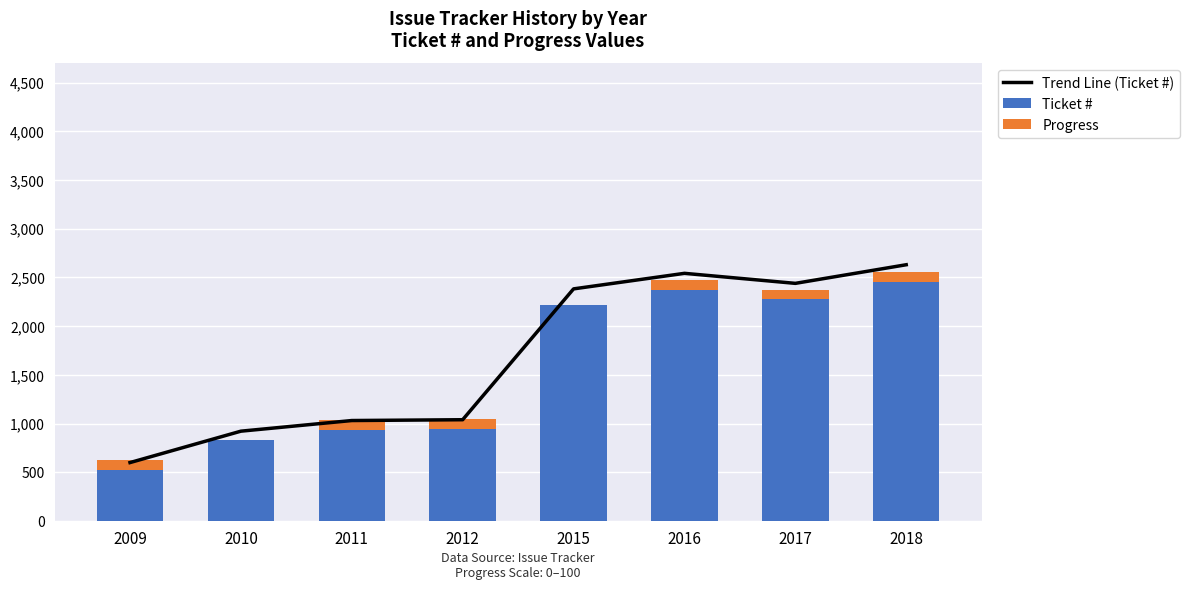

Reading left to right, transcribe all the data shown in this chart.

Trend Line (Ticket #): 600.2	922.6	1031.8	1040.2	2383.1	2542.7	2439.8	2630.9
Ticket #: 524.0	831.0	935.0	943.0	2222.0	2374.0	2276.0	2458.0
Progress: 100.0	0.0	100.0	100.0	0.0	100.0	100.0	100.0